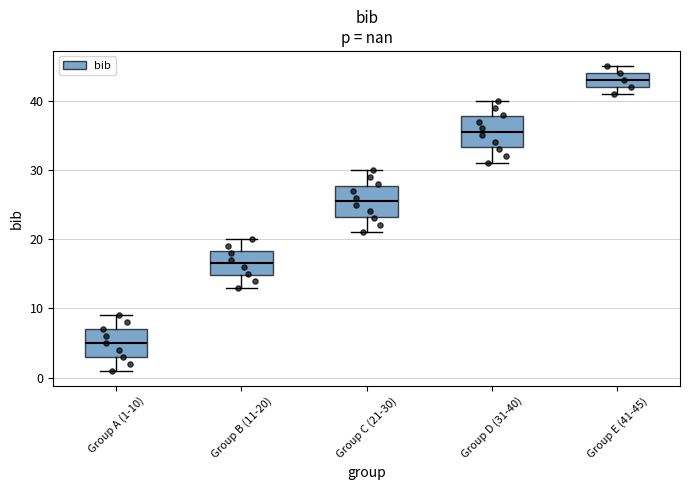

Where does the median line of the box for Group C (21-30) sit on the y-axis? The values are not printed on the chart, so give them approximately, as read against the axis.

26